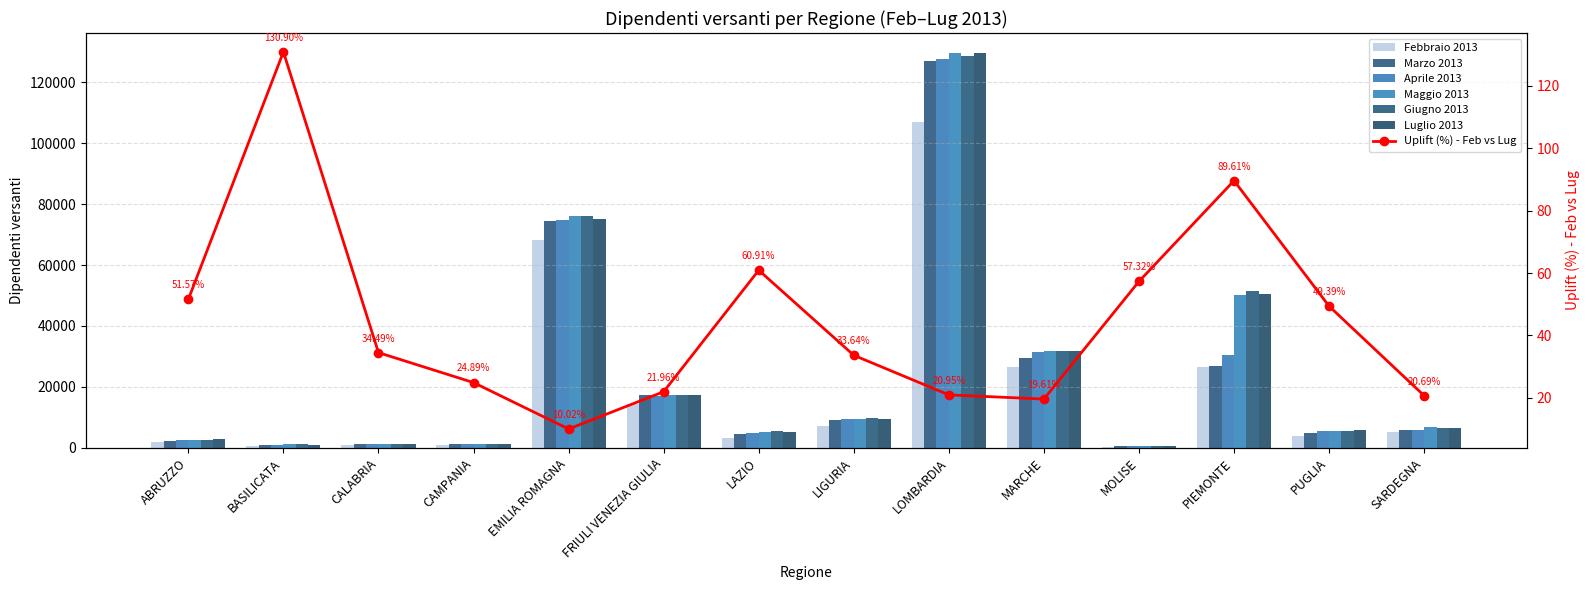

What is the difference between the maximum and minimum values in the Luglio 2013 series?

128888.2